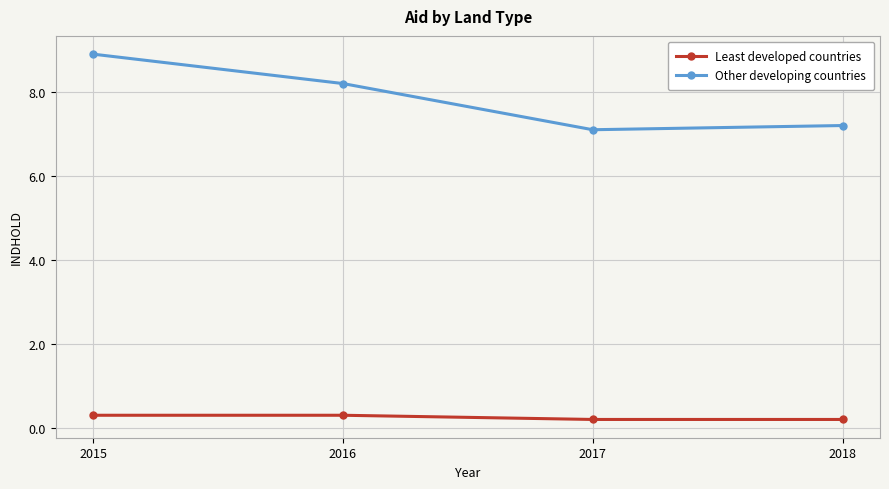

How many lines are shown in the chart?

2